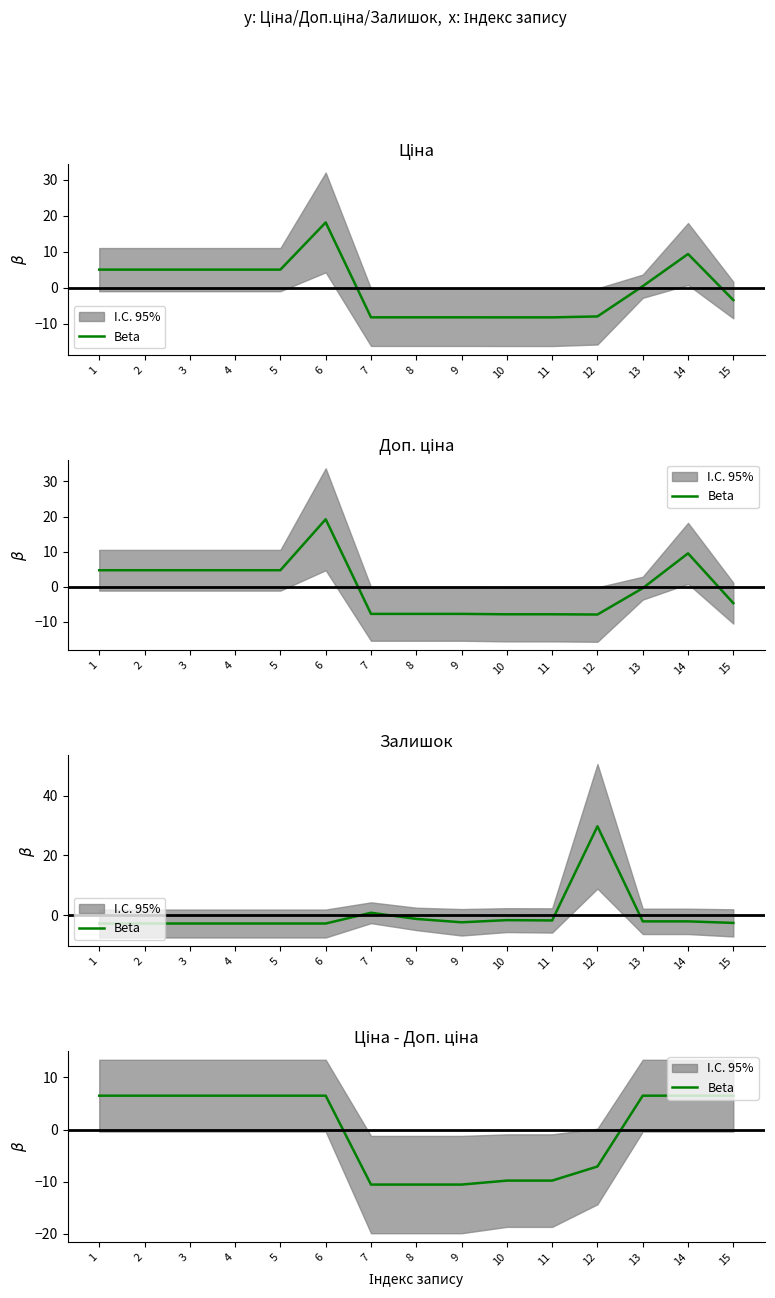

True or false: the data shows 11.2 at 1.

False